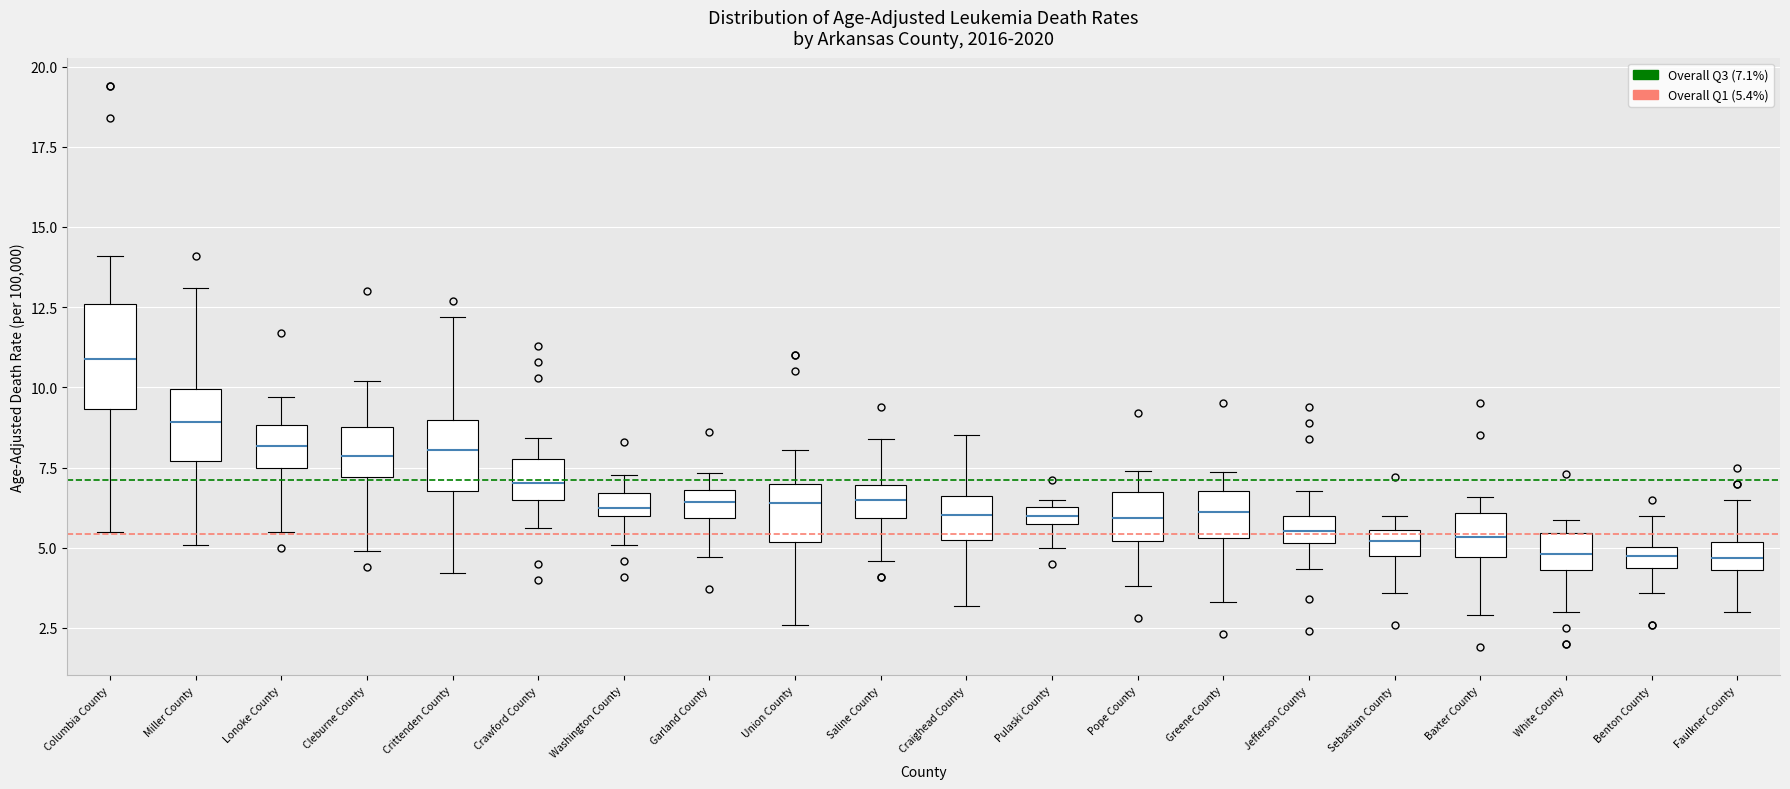

Which box is the tallest, from its lower edge to its upper edge?

Columbia County